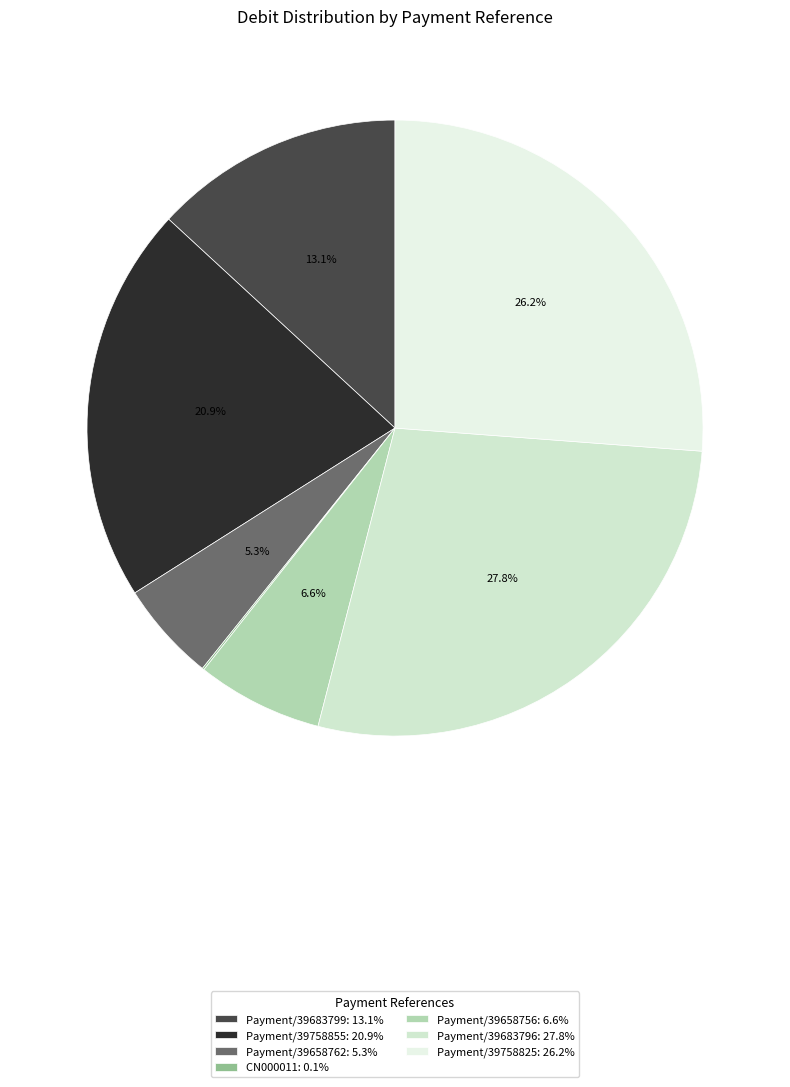

Is there any slice that represents more than half of the pie?

No